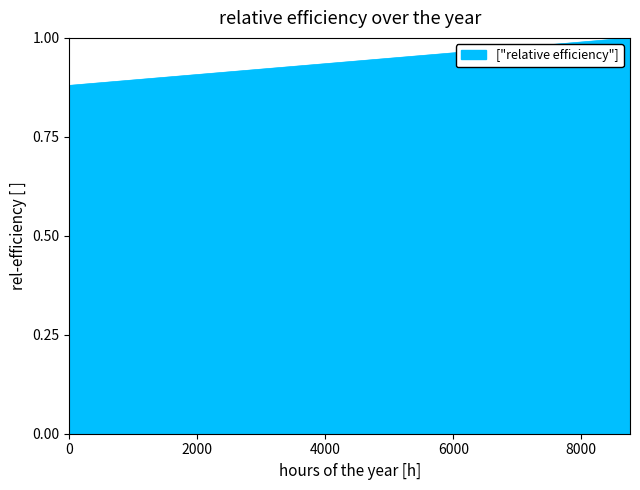

Does the chart have visible grid lines?

No